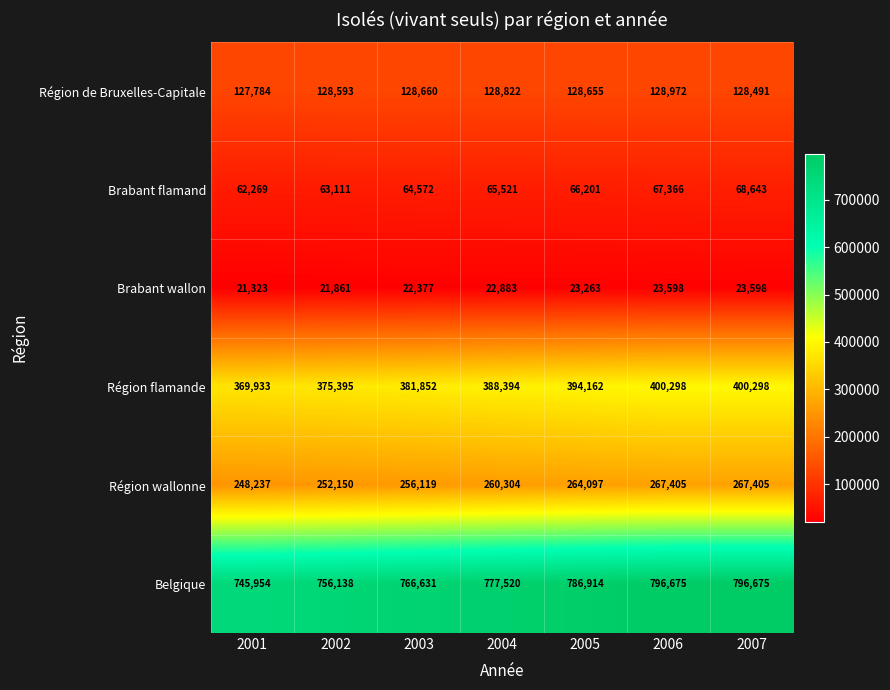

What is the smallest value displayed?

21323